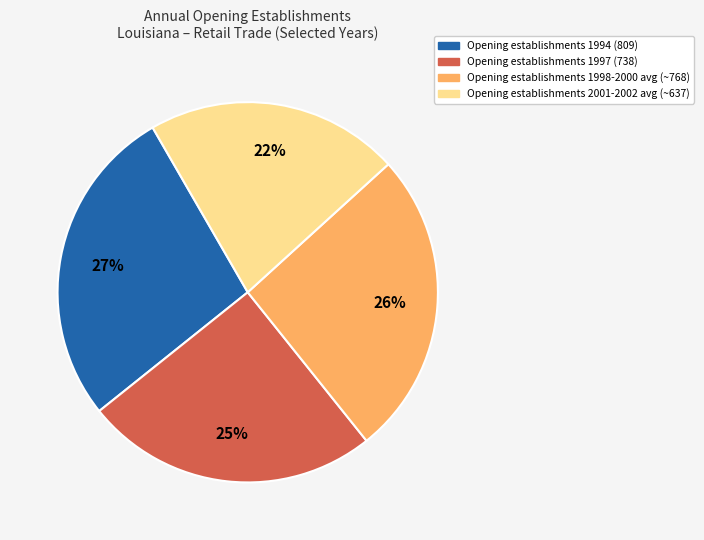

To the nearest percent, what is the average slice percentage?

25%